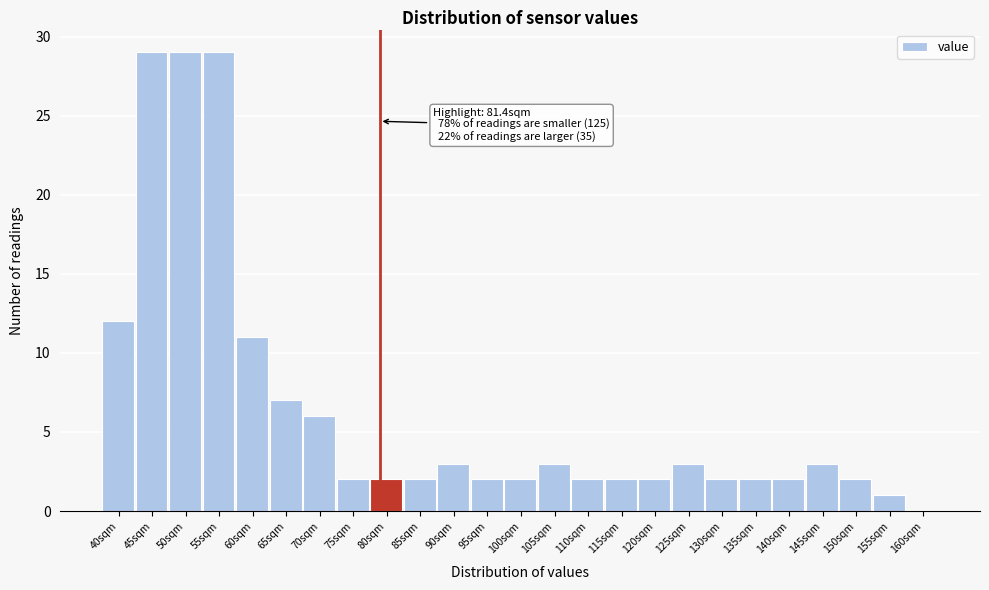

Reading left to right, transcribe all the data shown in this chart.

40sqm=12	45sqm=29	50sqm=29	55sqm=29	60sqm=11	65sqm=7	70sqm=6	75sqm=2	80sqm=2	85sqm=2	90sqm=3	95sqm=2	100sqm=2	105sqm=3	110sqm=2	115sqm=2	120sqm=2	125sqm=3	130sqm=2	135sqm=2	140sqm=2	145sqm=3	150sqm=2	155sqm=1	160sqm=0